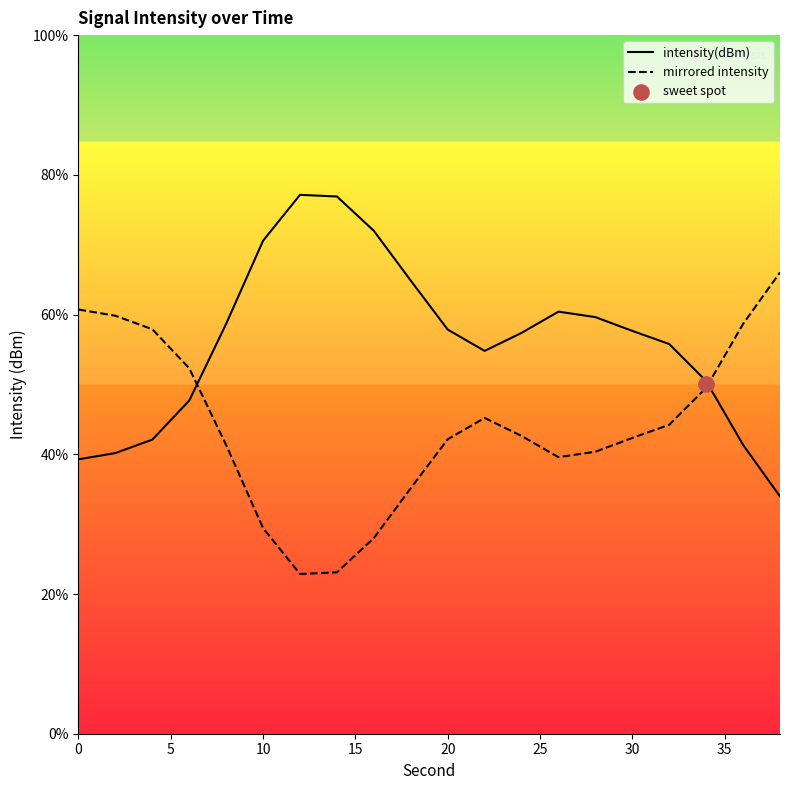

What are all the series names shown in the legend?

intensity(dBm), mirrored intensity